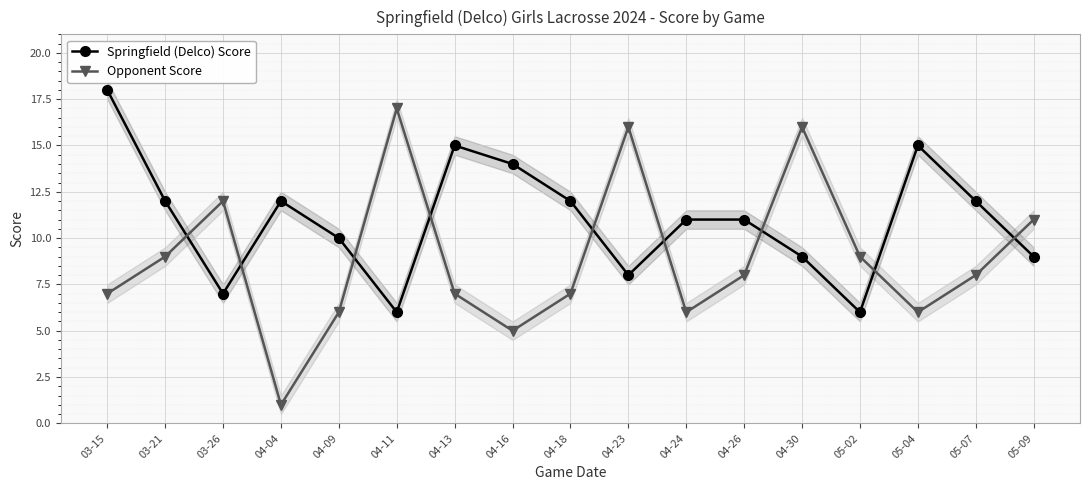

What are all the series names shown in the legend?

Springfield (Delco) Score, Opponent Score